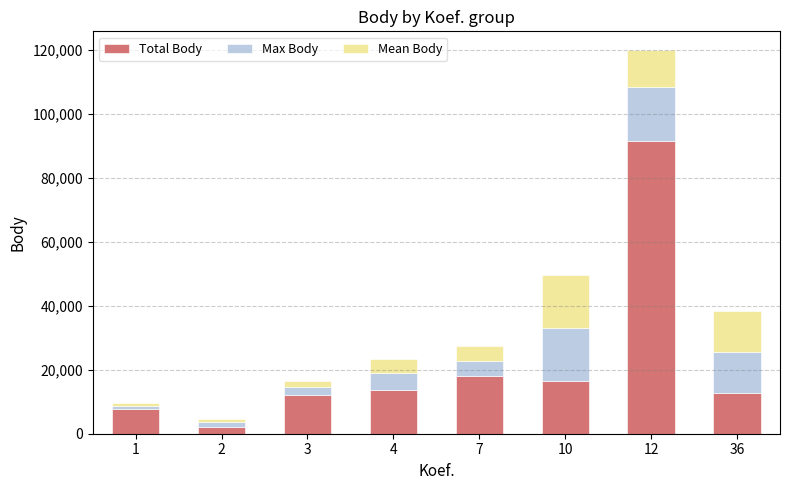

What is the difference between the maximum and second lowest values in the Total Body series?

83993